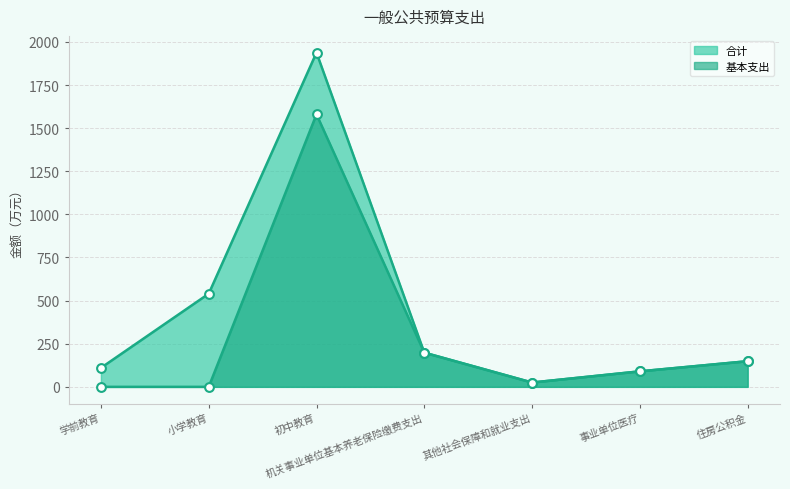

Is the value of 合计 at 其他社会保障和就业支出 greater than the value of 基本支出 at 住房公积金?

No